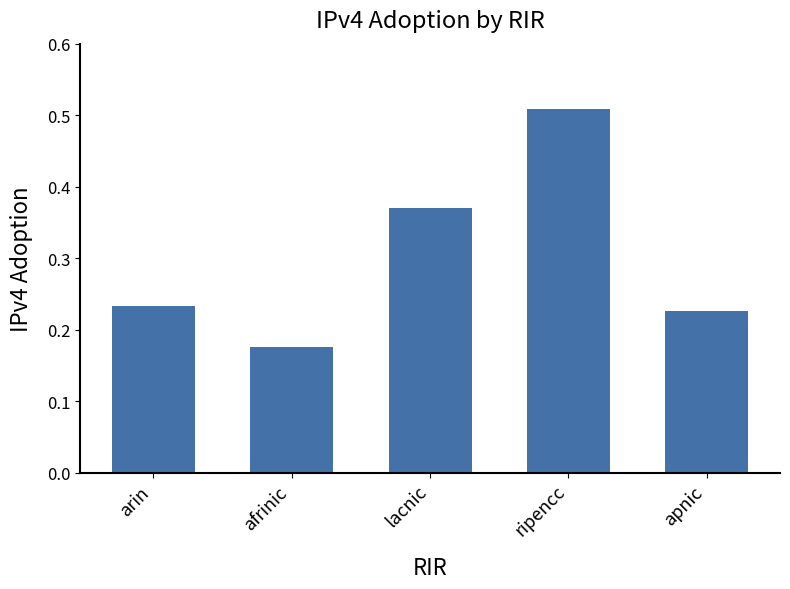

True or false: the data shows 0.2 at lacnic.

False